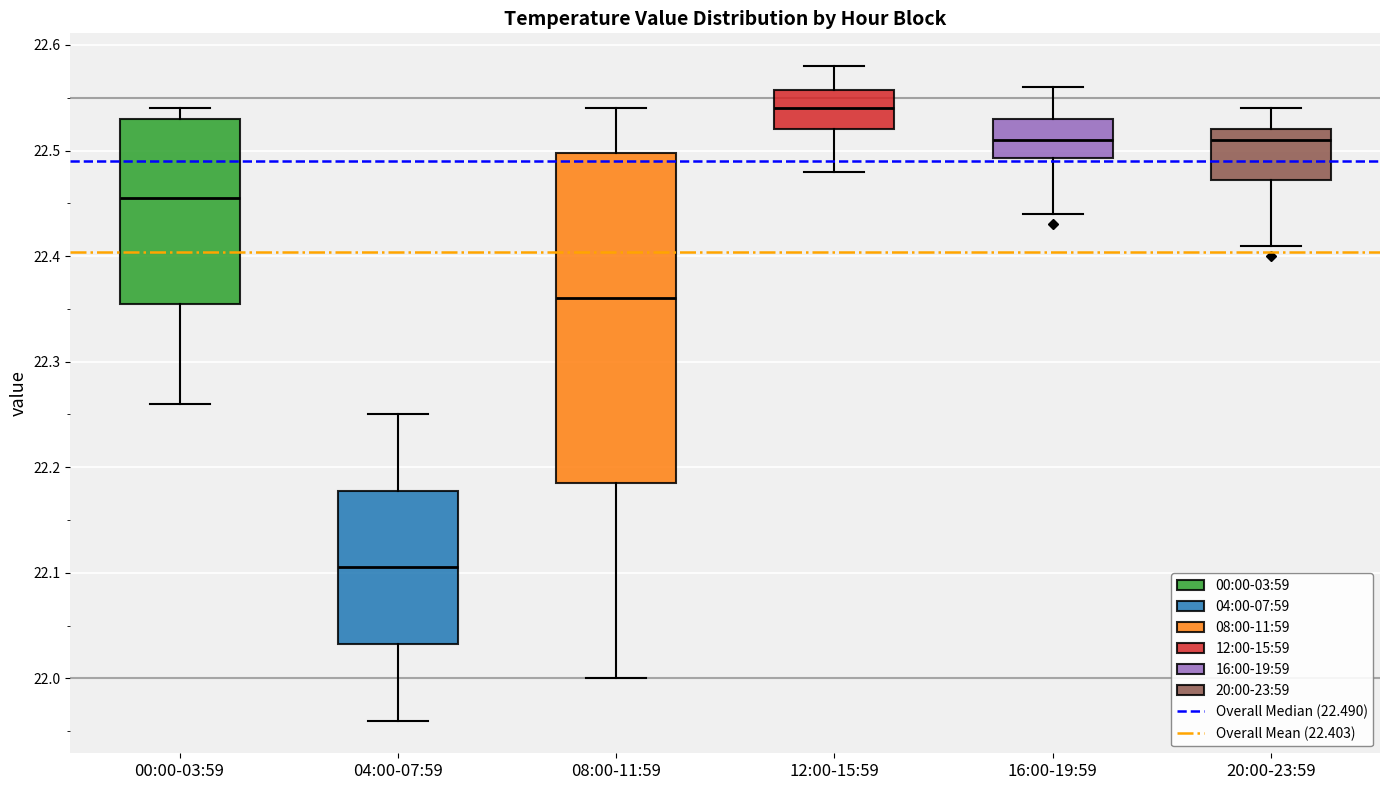

Where is the lower edge of the box for 00:00-03:59 on the y-axis? The values are not printed on the chart, so give them approximately, as read against the axis.

22.36